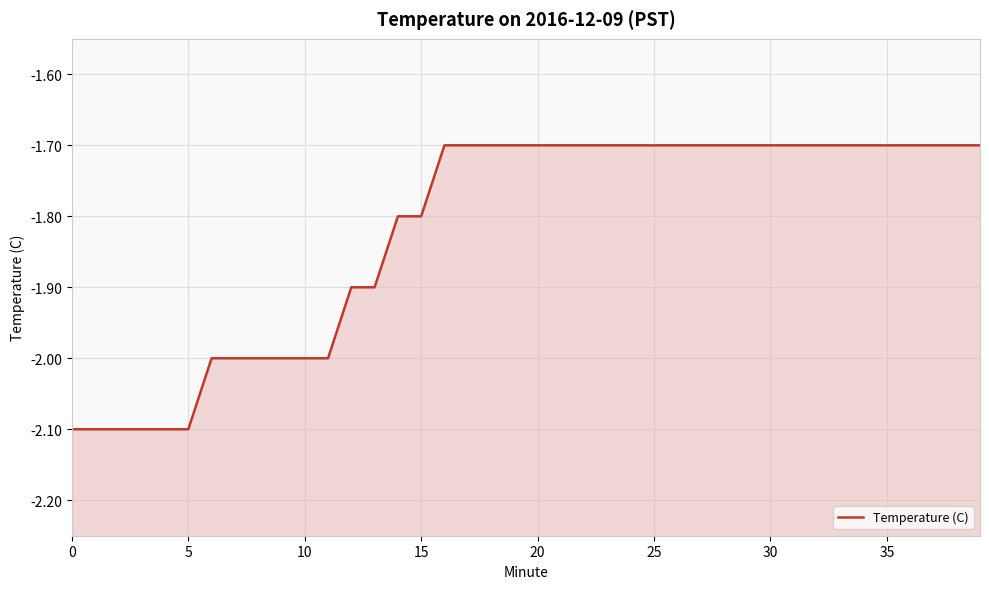

How many lines are shown in the chart?

1